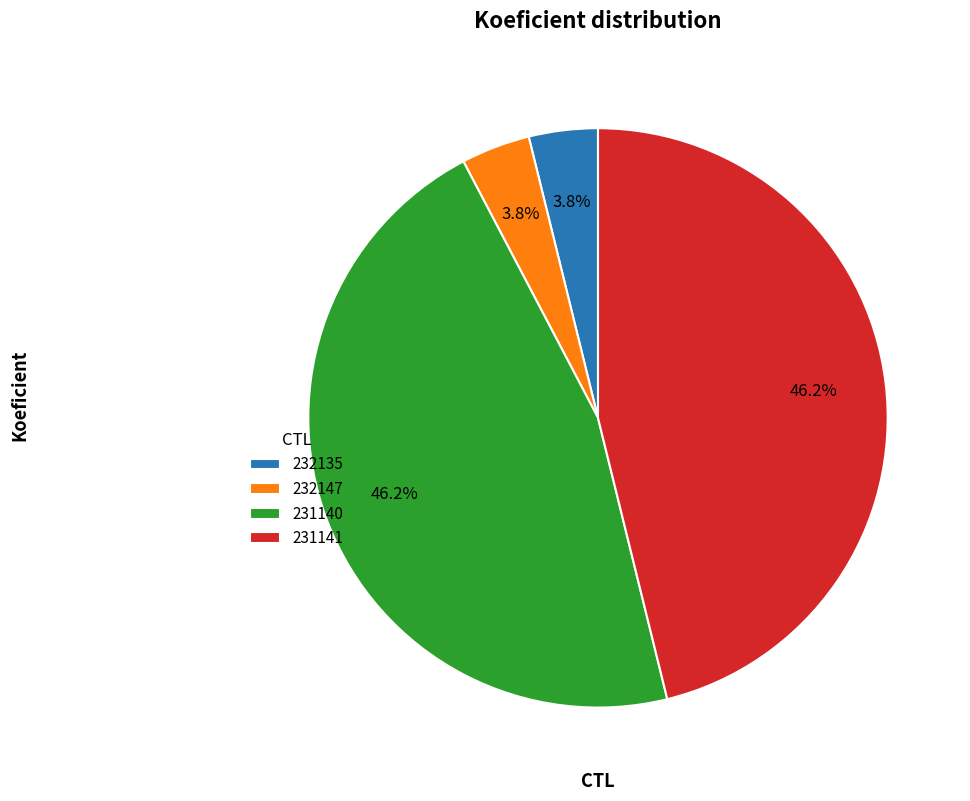

What is the ratio of the value at 232147 to the value at 232135?

1.0